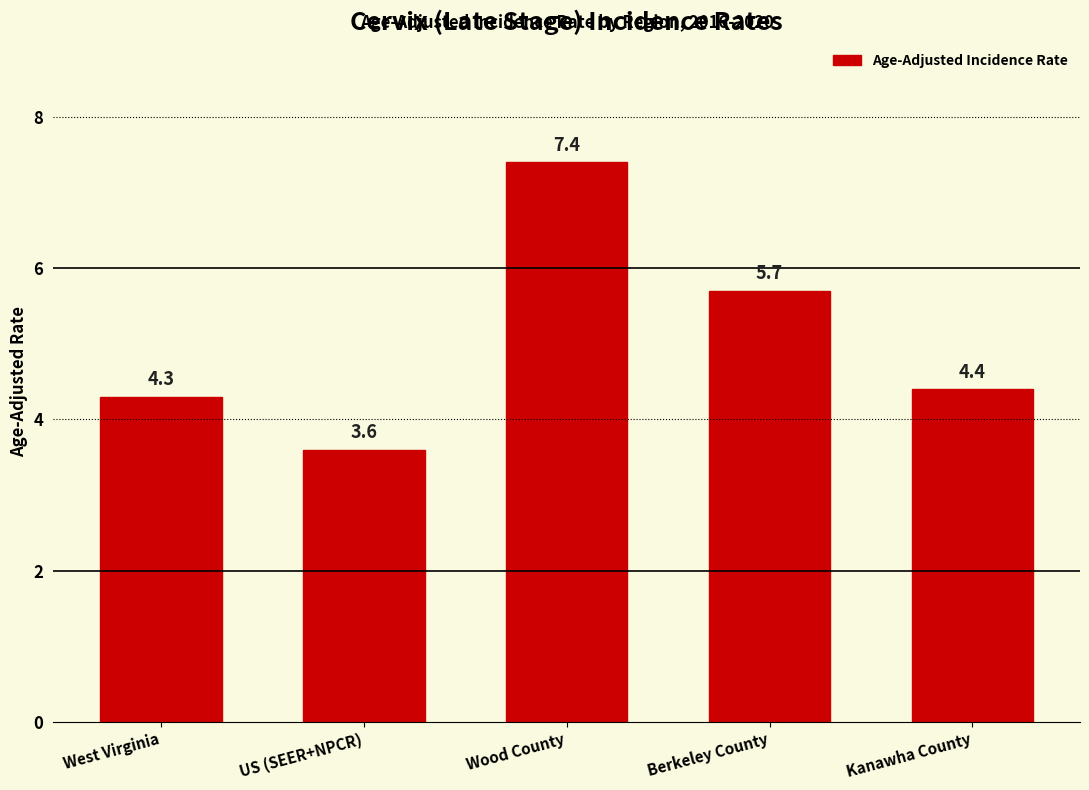

List the labels in order of value, smallest first.

US (SEER+NPCR), West Virginia, Kanawha County, Berkeley County, Wood County